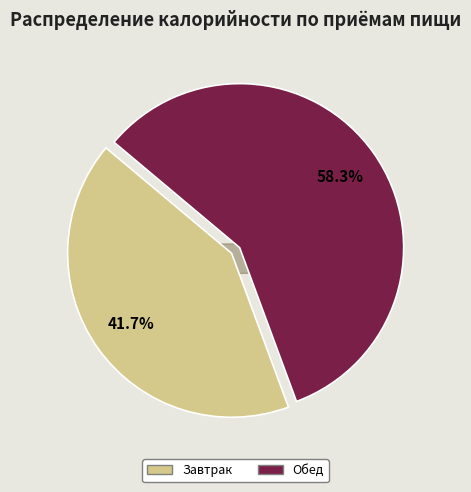

What is the smallest slice in the pie chart?

Завтрак